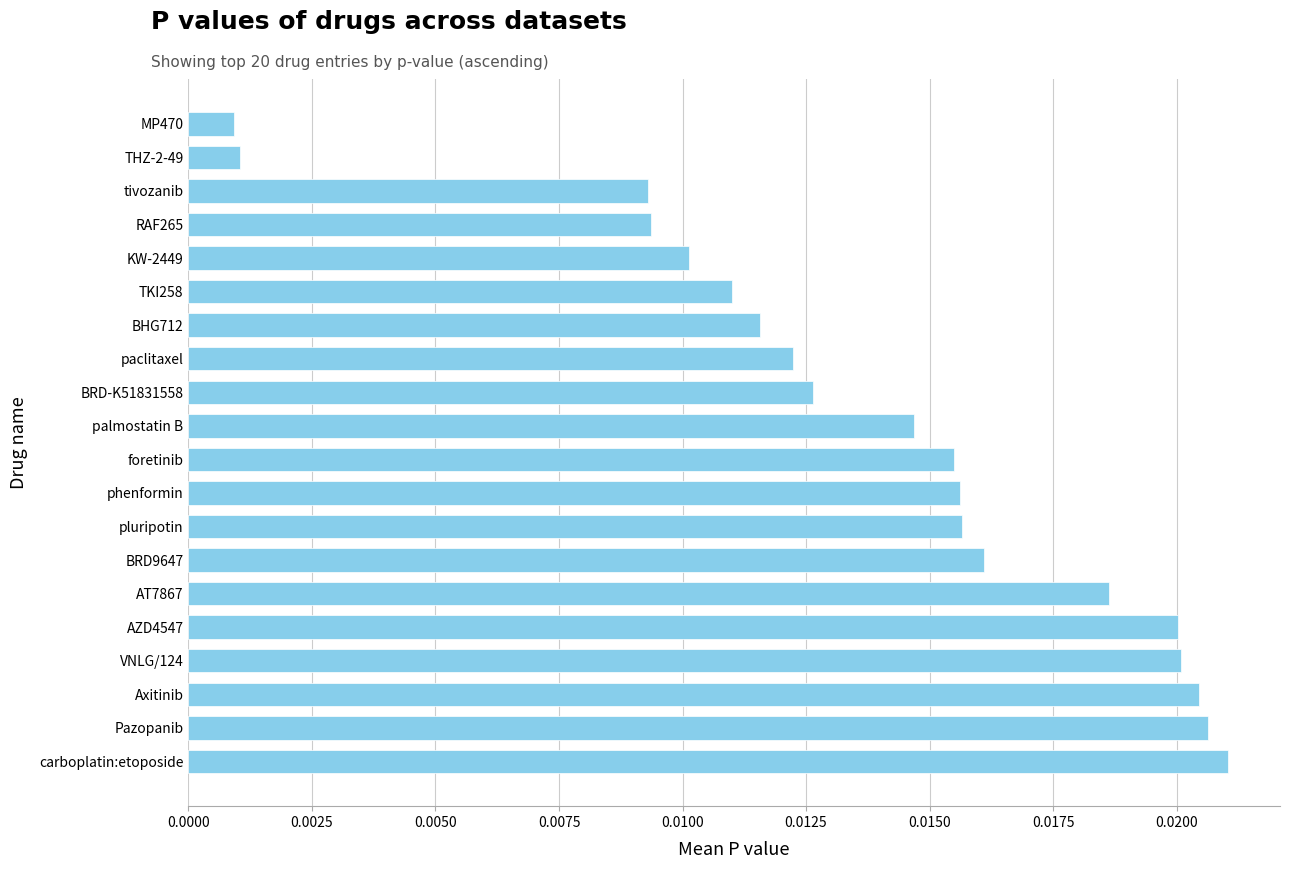

What is the sum of all values?

0.3